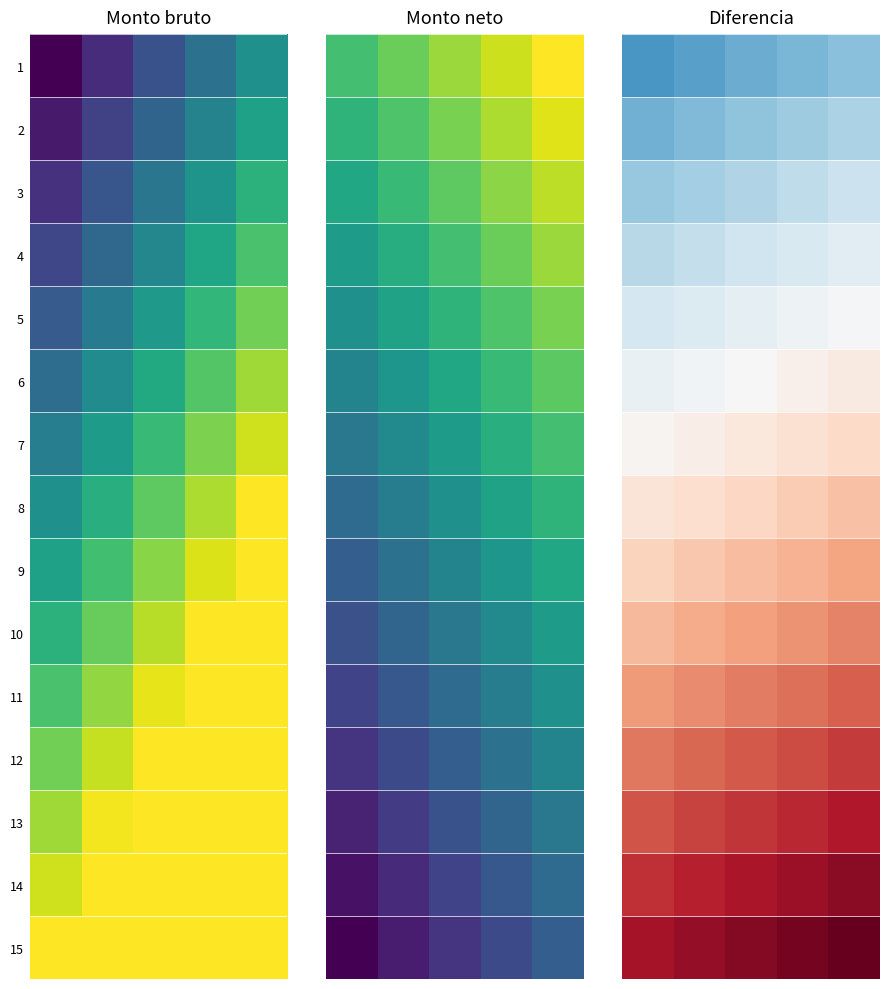

How many 14 values are between 0 and 1?

3